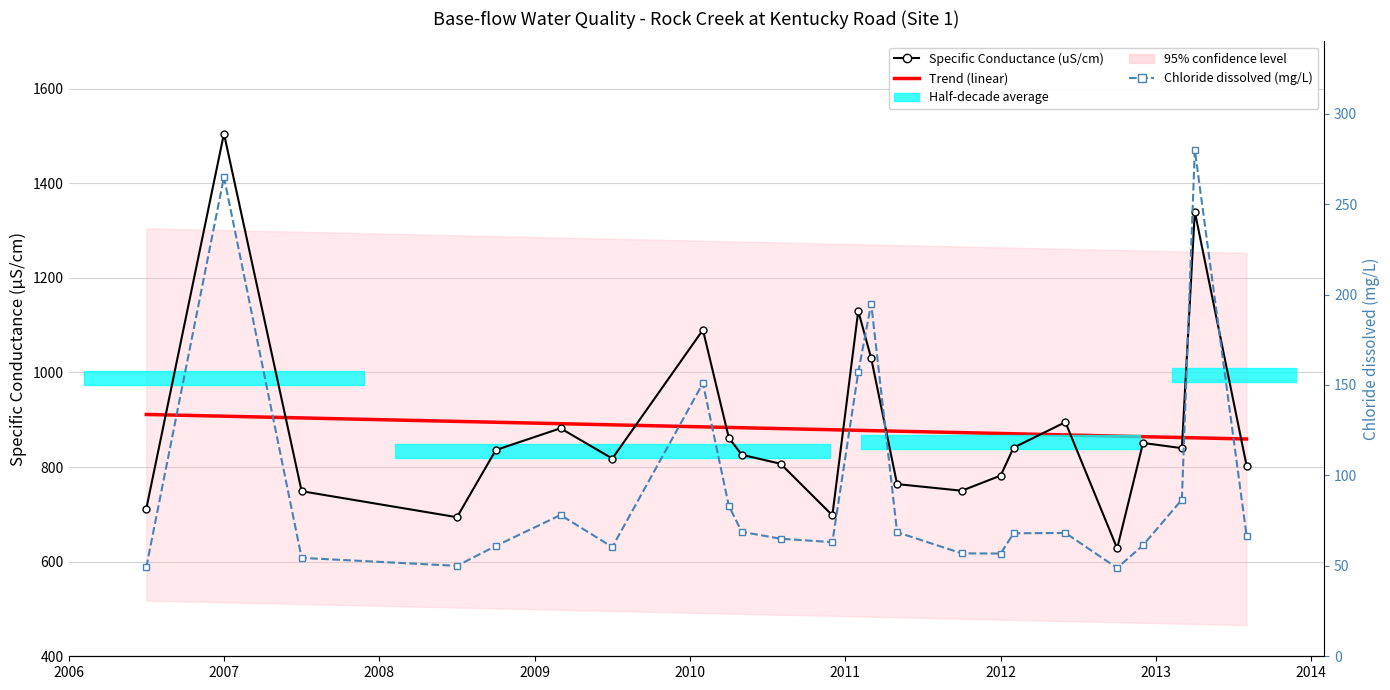

True or false: Chloride dissolved (mg/L) and Trend (linear) intersect in this chart.

False